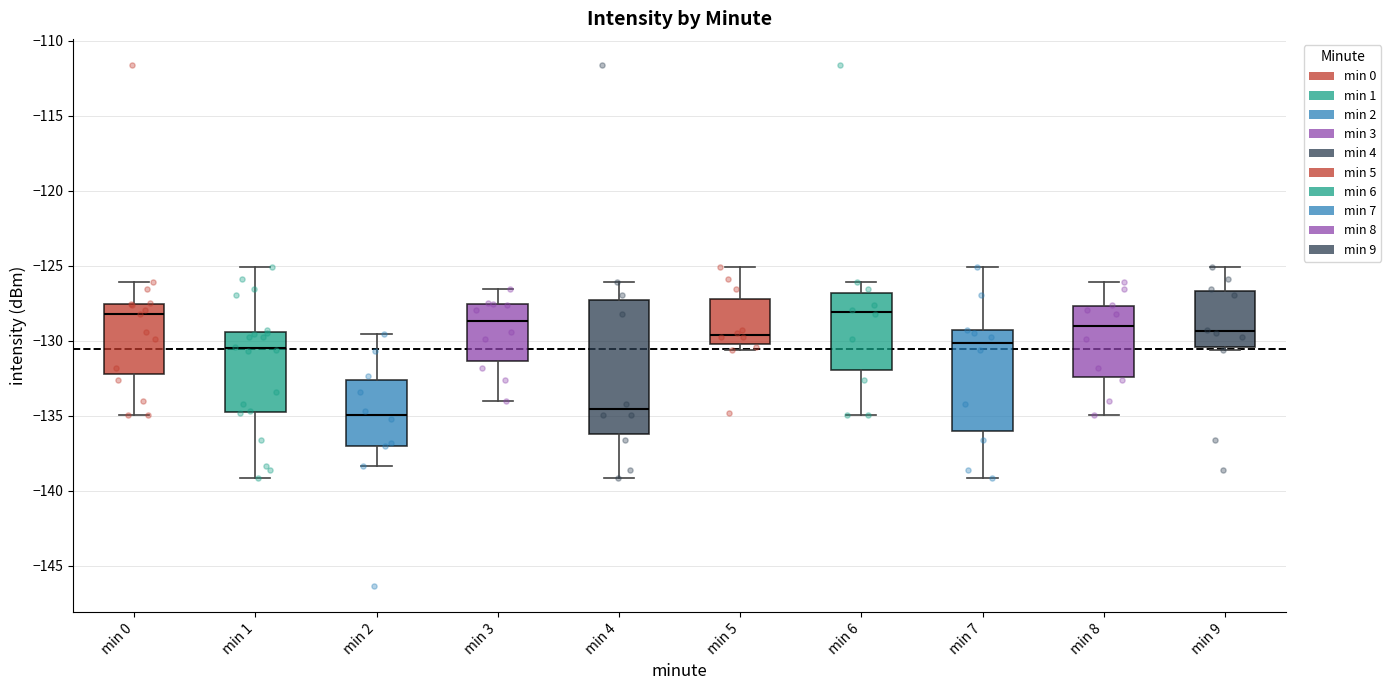

Comparing the boxes themselves (not the whiskers), which one is the tallest?

min 4